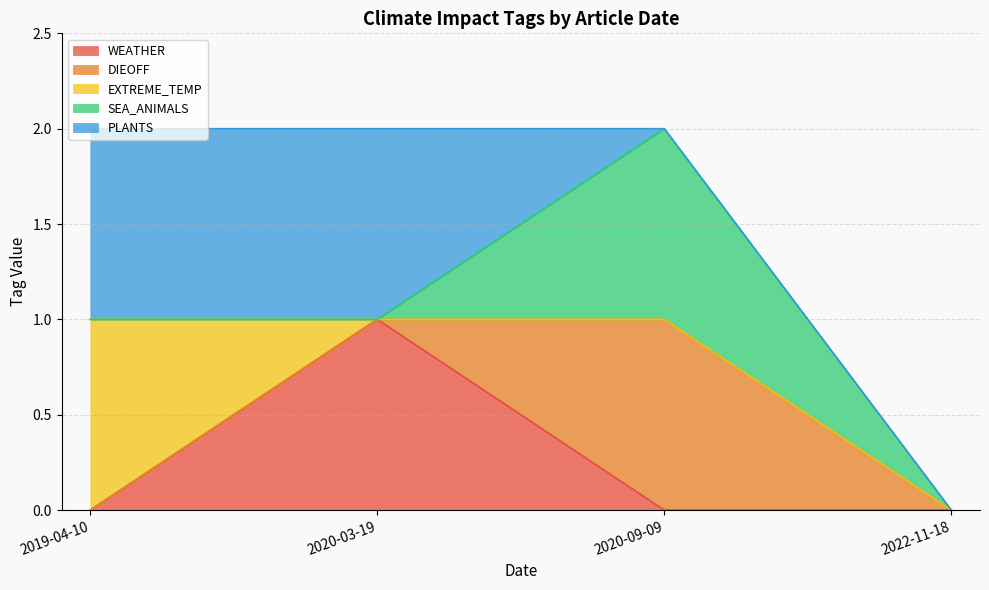

Does the chart have visible grid lines?

Yes